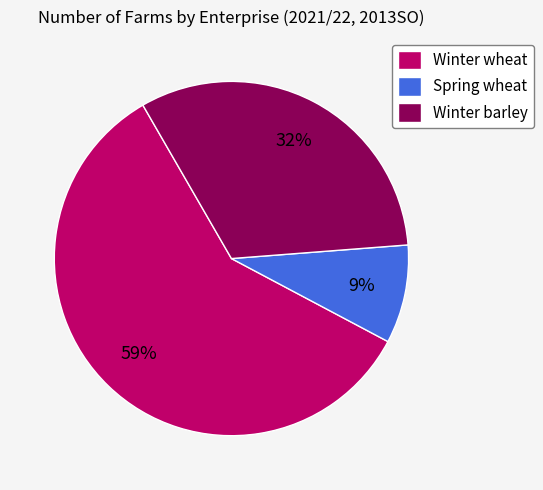

Is Winter barley the majority of the pie?

No